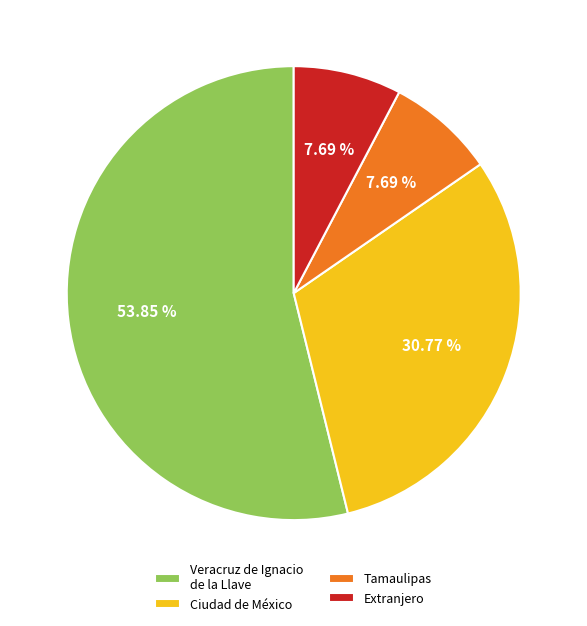

To the nearest percent, what is the average slice percentage?

25%